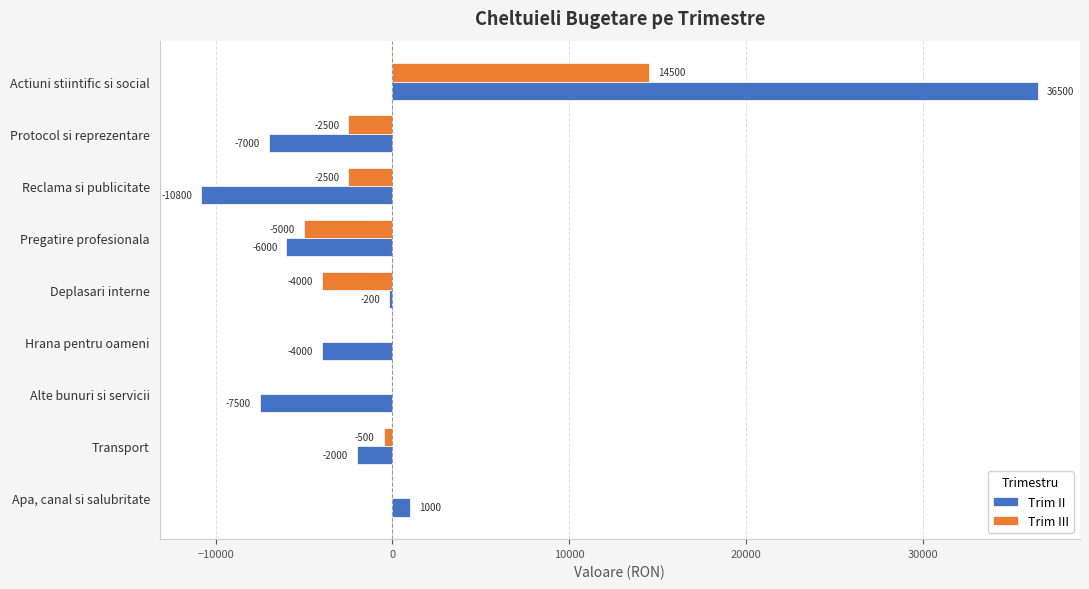

True or false: Trim II has a value of 36500 at Actiuni stiintific si social.

True